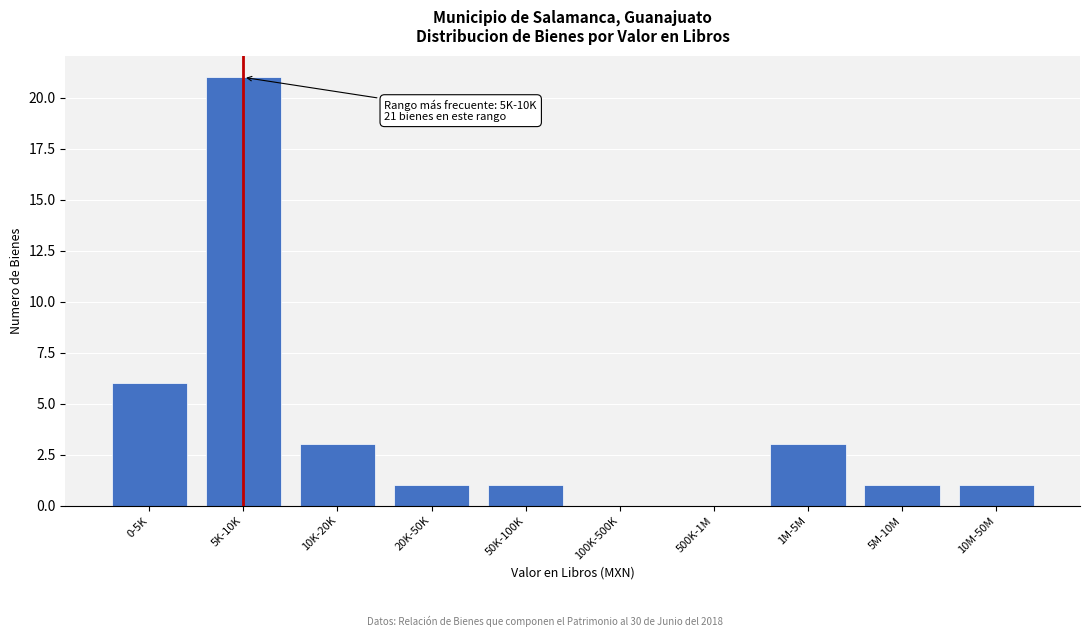

Reading left to right, extract all data points from this chart.

0-5K=6	5K-10K=21	10K-20K=3	20K-50K=1	50K-100K=1	100K-500K=0	500K-1M=0	1M-5M=3	5M-10M=1	10M-50M=1